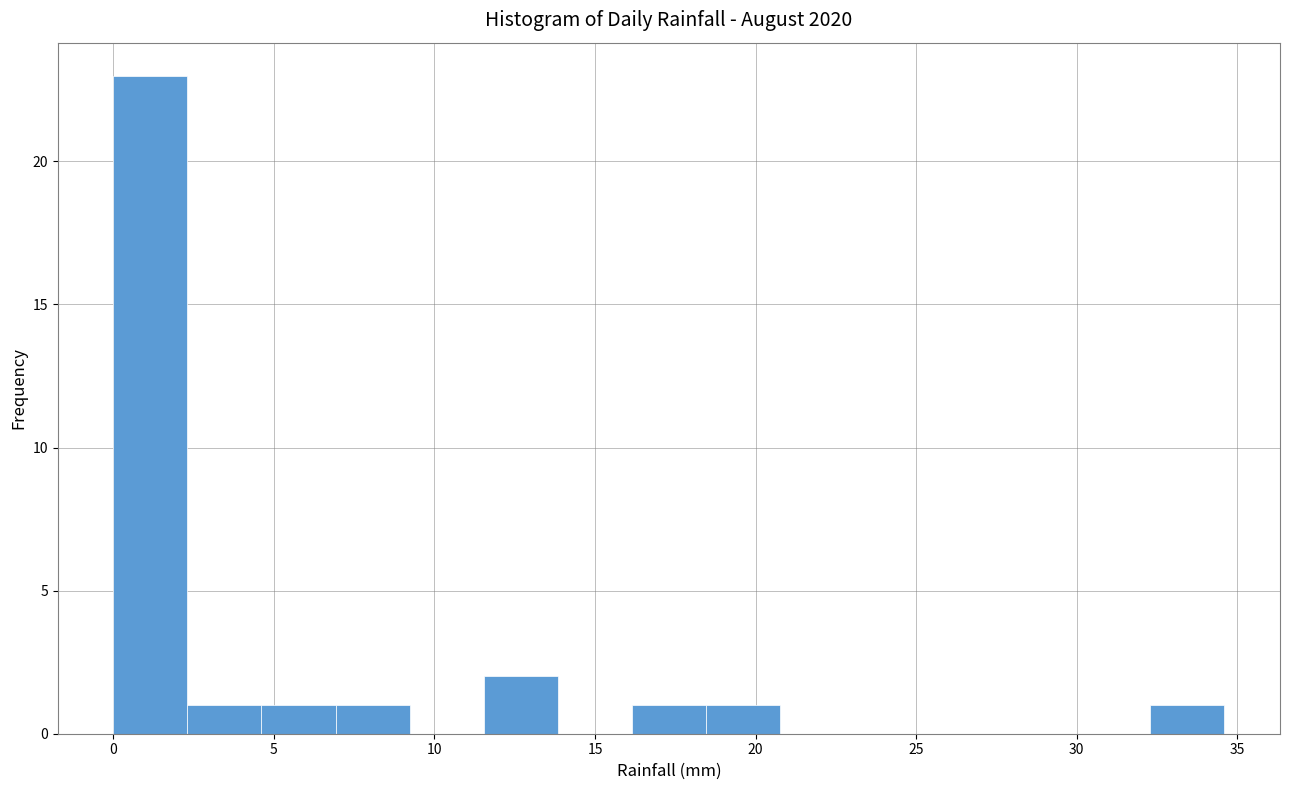

Which range on the x-axis has the tallest bar?

0.0 to 2.5